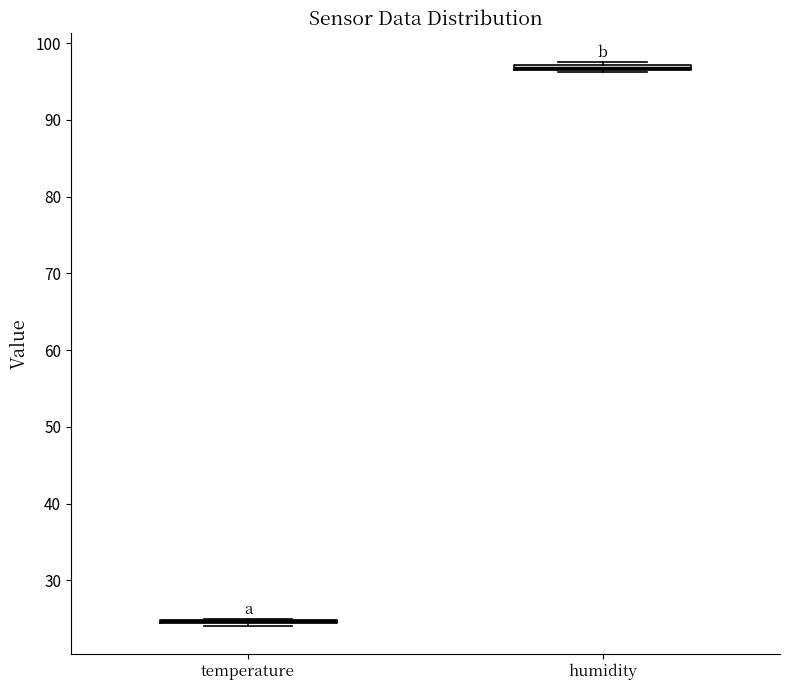

Where is the lower edge of the box for temperature on the y-axis? The values are not printed on the chart, so give them approximately, as read against the axis.

24